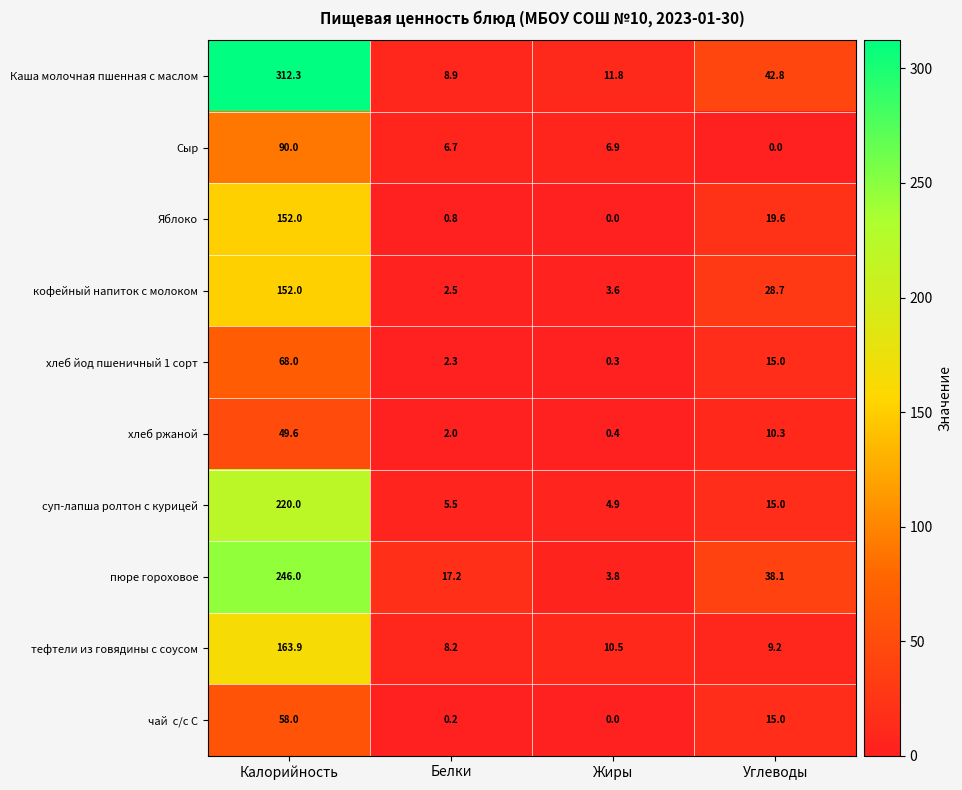

What is the difference between the second highest and minimum values in the Каша молочная пшенная с маслом series?

33.9